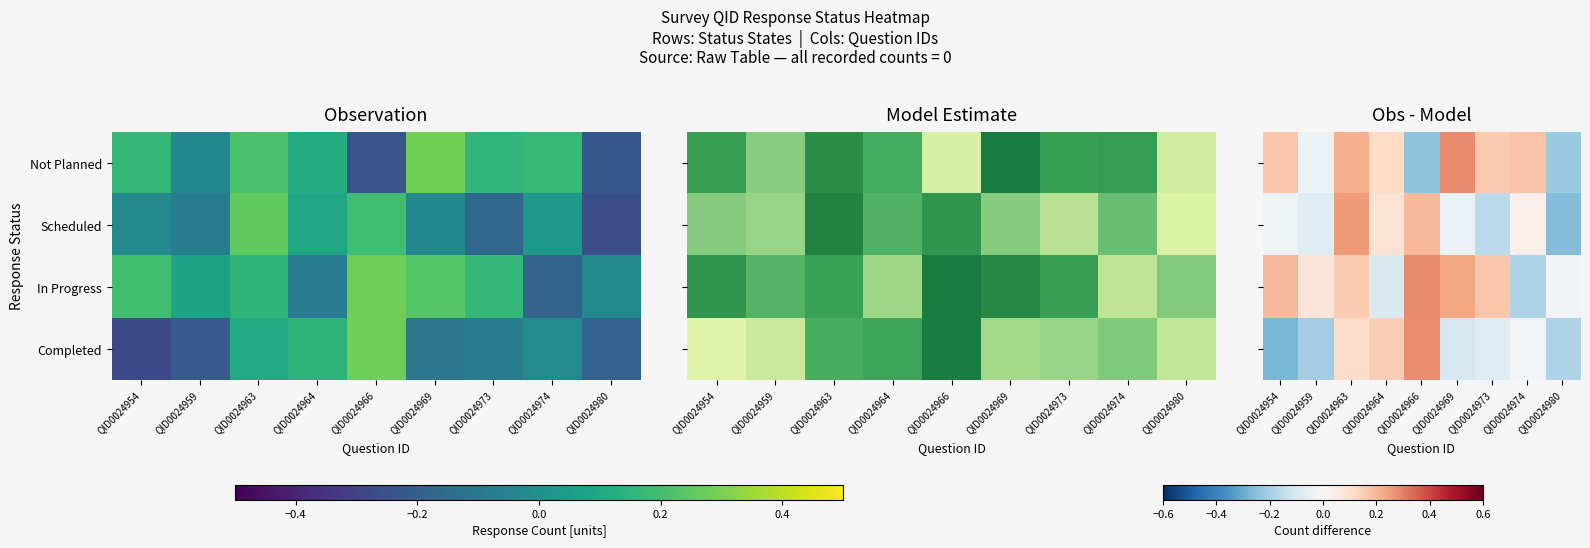

What is the approximate value of Completed at QID0024963?

0.1